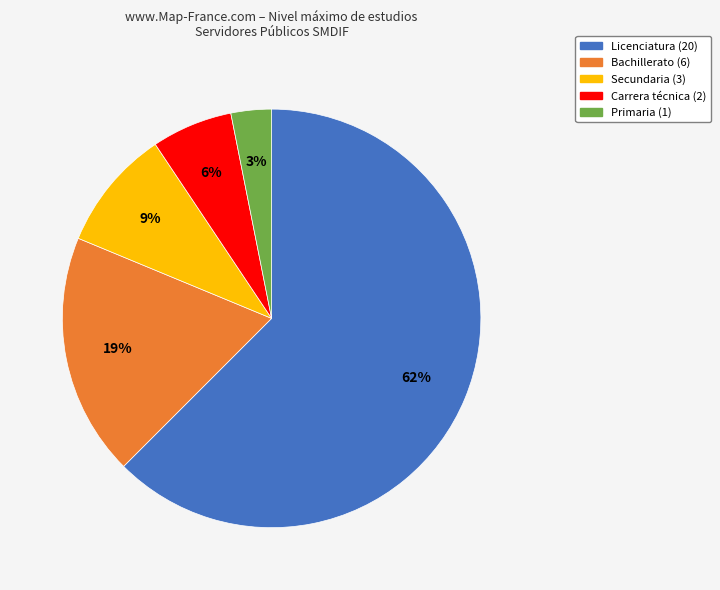

Is there any slice that represents more than half of the pie?

Yes